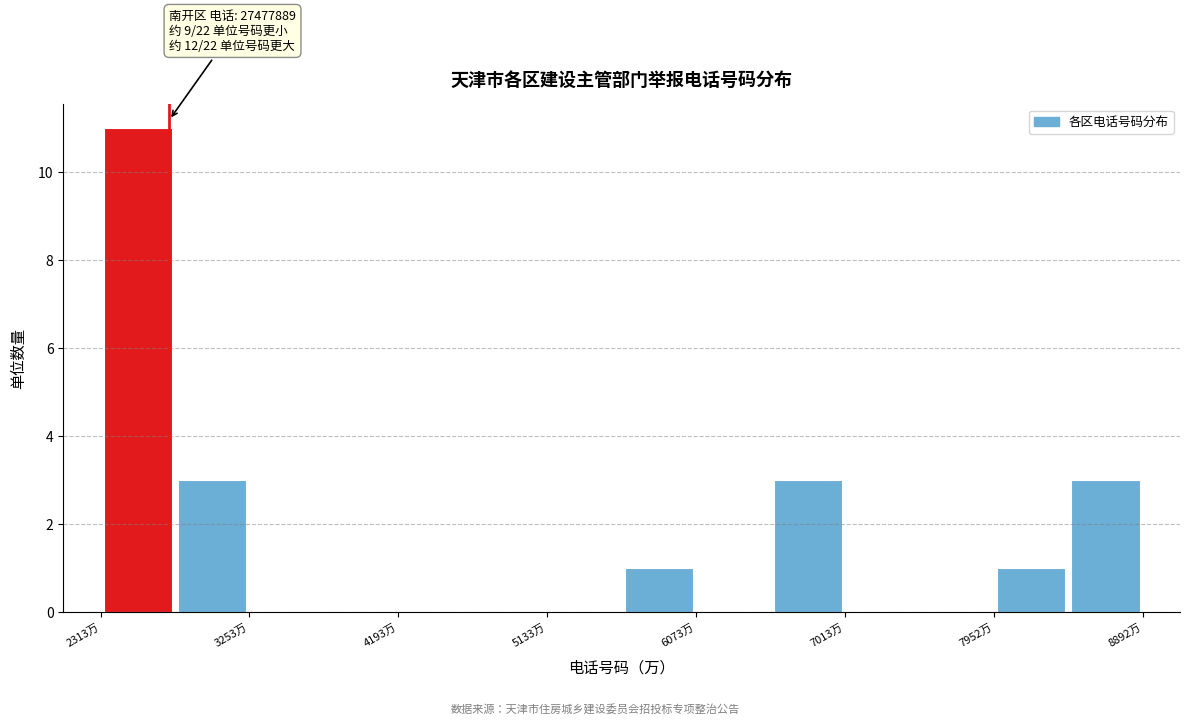

Which range on the x-axis has the tallest bar?

2300 to 2800